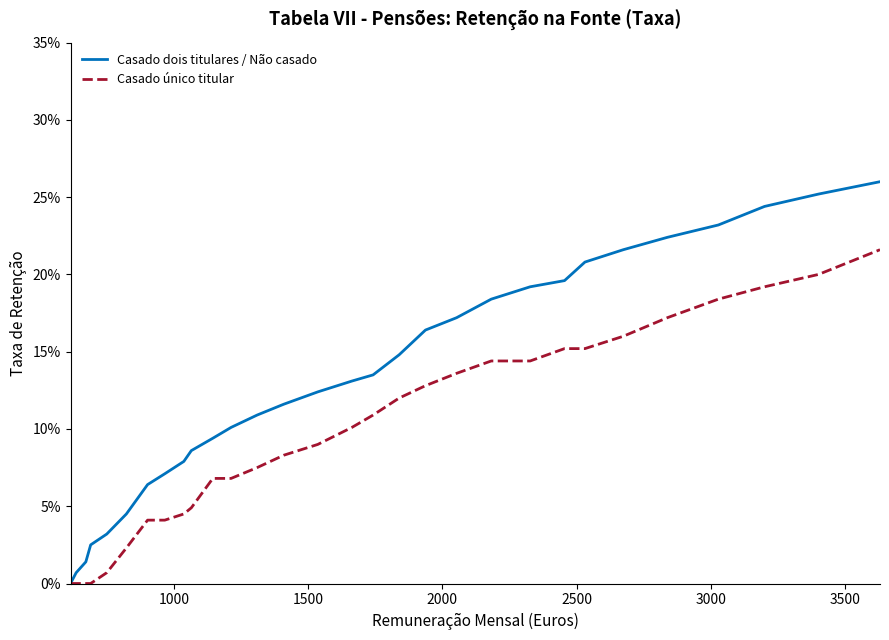

True or false: Casado único titular and Casado dois titulares / Não casado intersect in this chart.

False